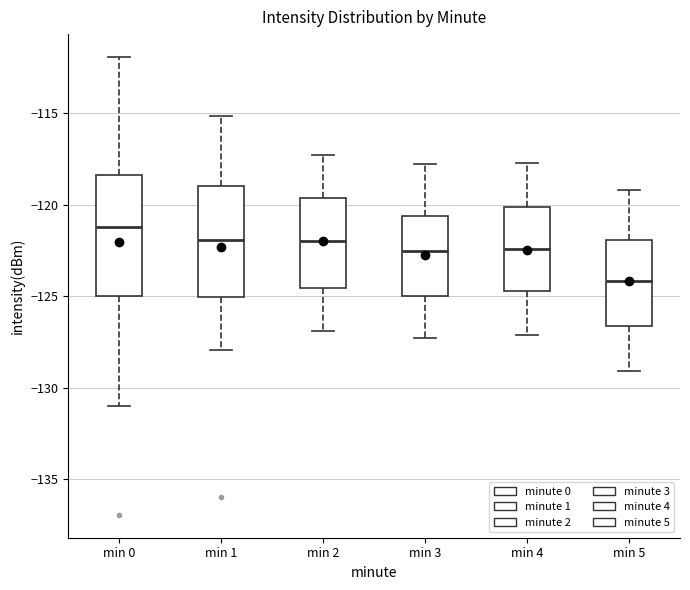

Comparing the boxes themselves (not the whiskers), which one is the tallest?

min 0